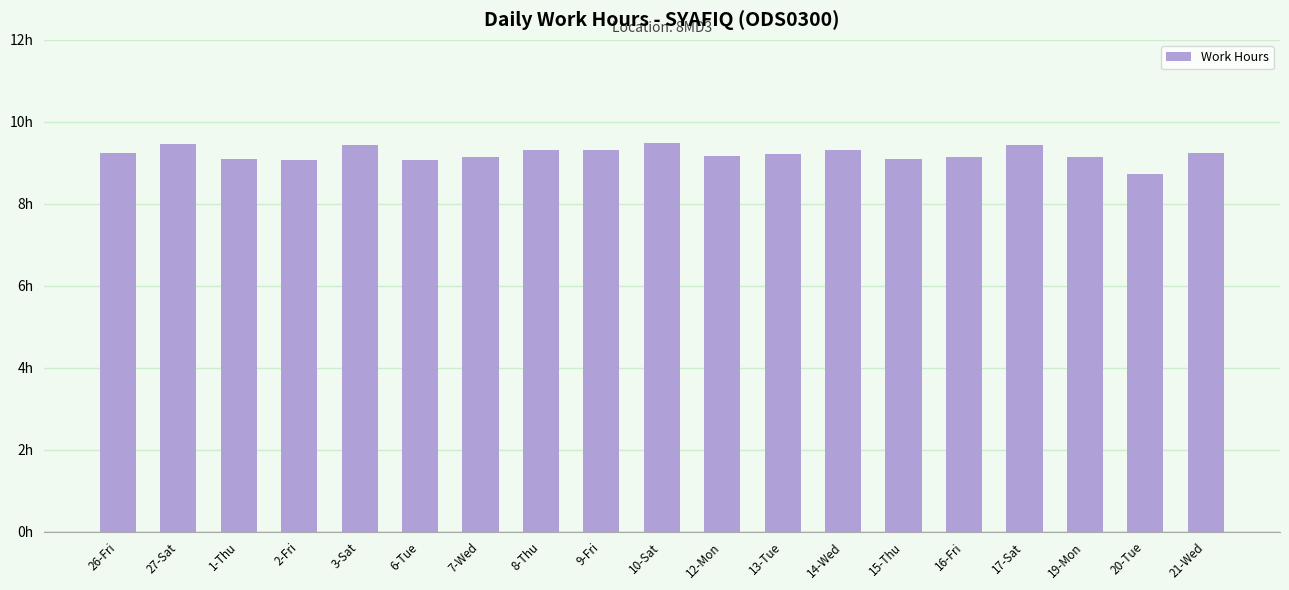

Reading left to right, transcribe all the data shown in this chart.

26-Fri=9.2	27-Sat=9.5	1-Thu=9.1	2-Fri=9.1	3-Sat=9.4	6-Tue=9.1	7-Wed=9.2	8-Thu=9.3	9-Fri=9.3	10-Sat=9.5	12-Mon=9.2	13-Tue=9.2	14-Wed=9.3	15-Thu=9.1	16-Fri=9.2	17-Sat=9.4	19-Mon=9.1	20-Tue=8.7	21-Wed=9.2